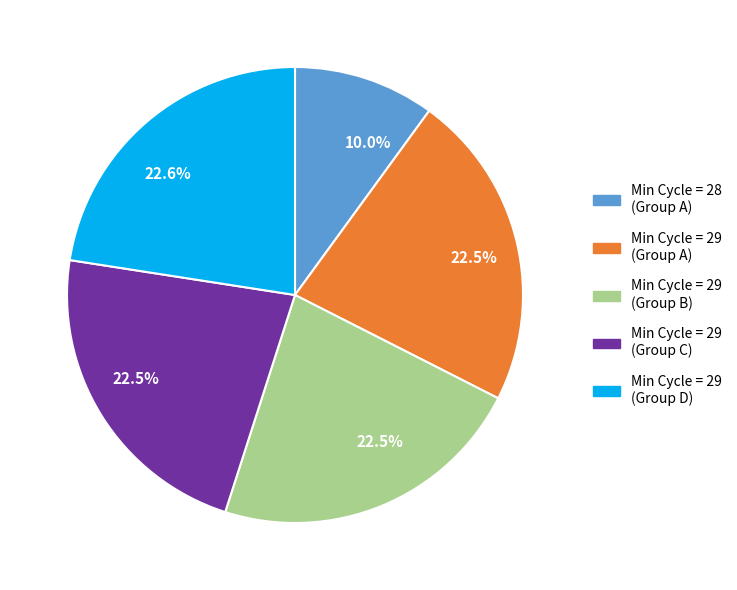

What percentage is NOT represented by Min Cycle = 29 (Group A)?

77.5%